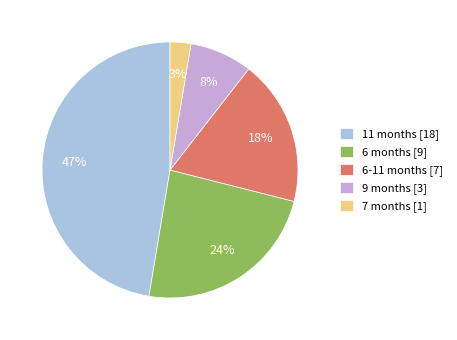

Approximately how many times larger is the value at 6-11 months [7] compared to 6 months [9]?

0.8